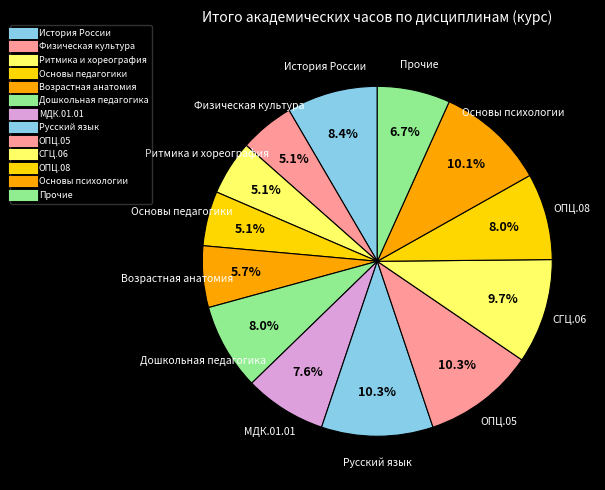

How many slices are in this pie chart?

13